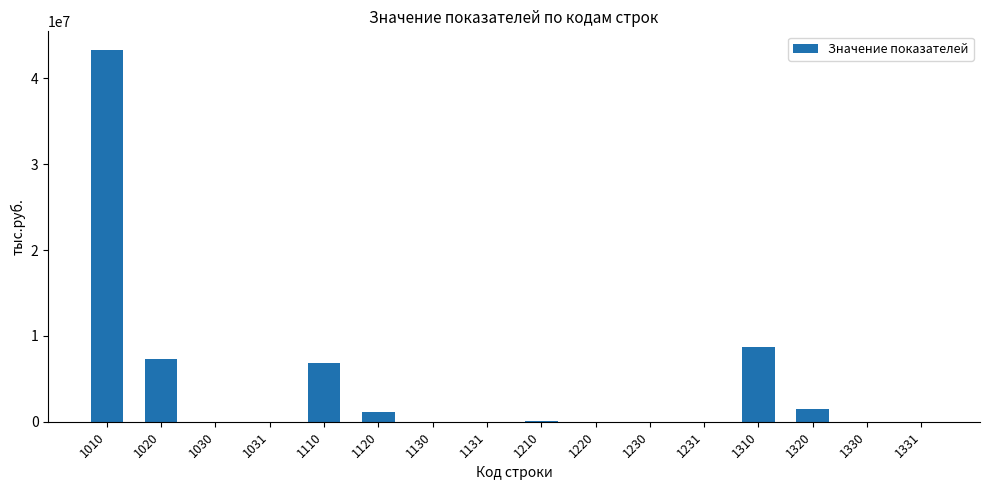

What is the sum of all values?

69049941